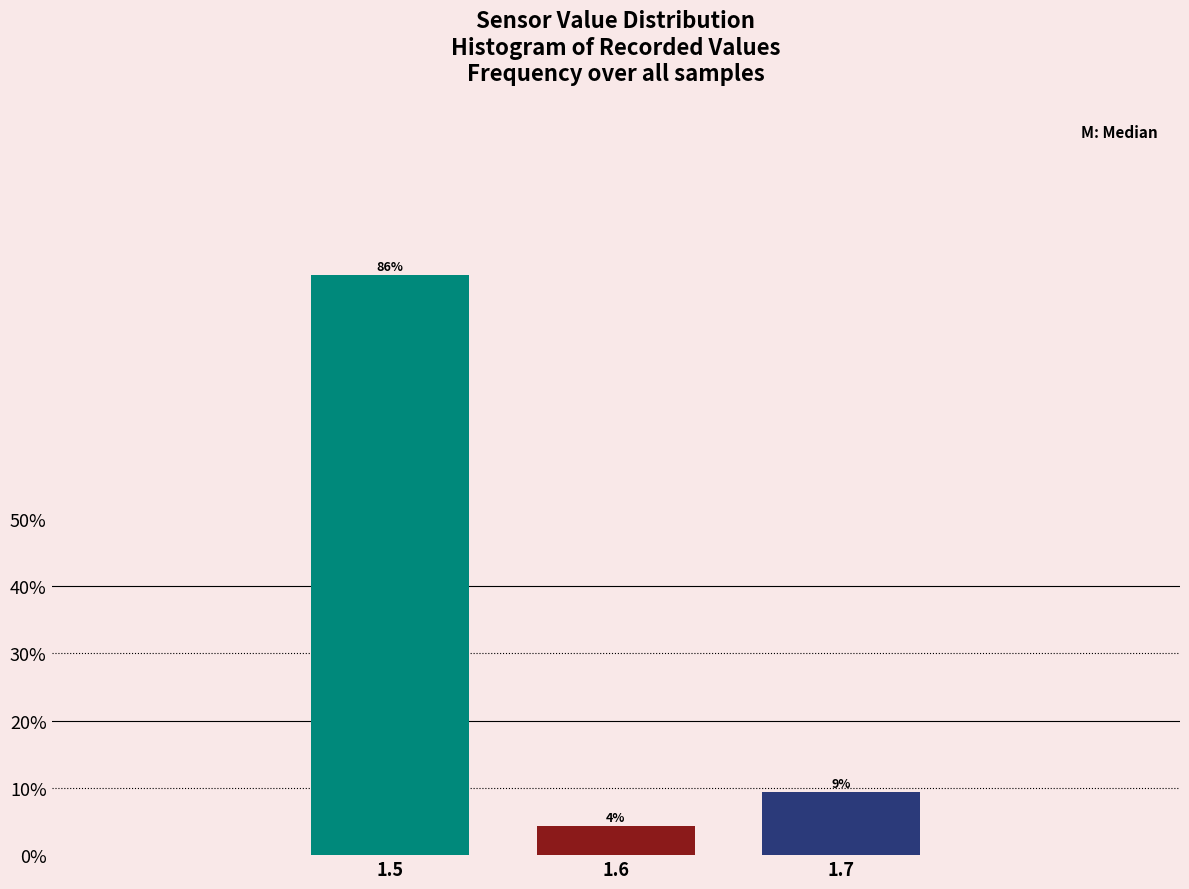

Are the bars horizontal?

No